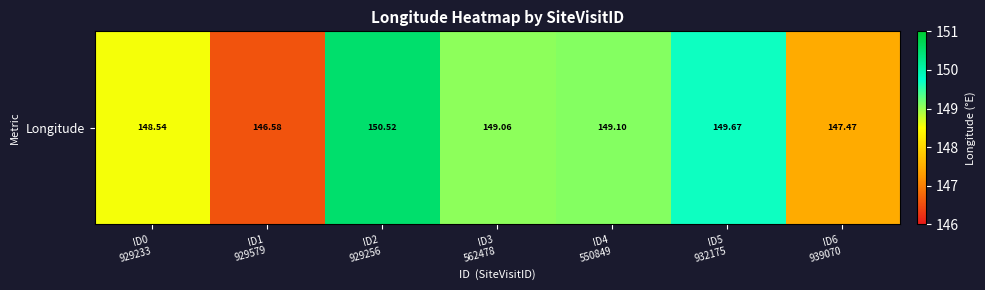

List the labels in order of value, largest first.

ID2
929256, ID5
932175, ID4
550849, ID3
562478, ID0
929233, ID6
939070, ID1
929579